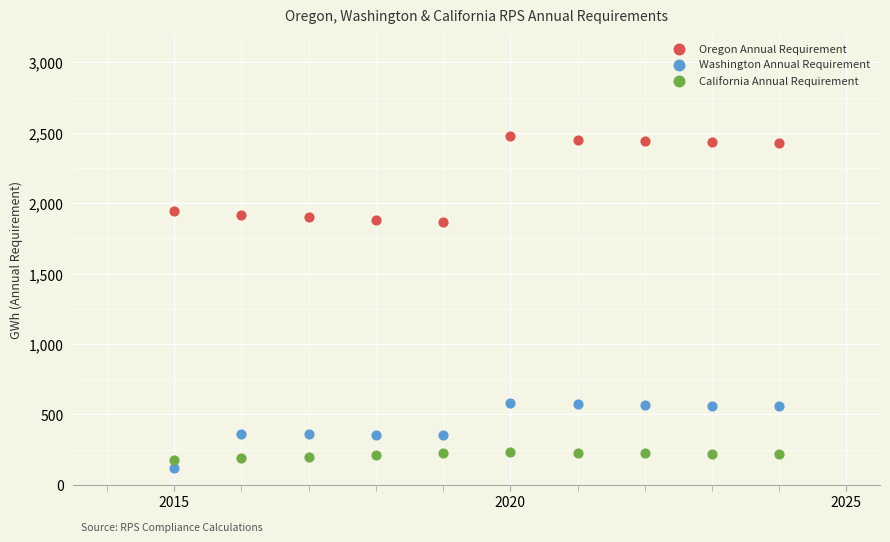

What is the X range (max minus min) for the scatter plot?

9.0